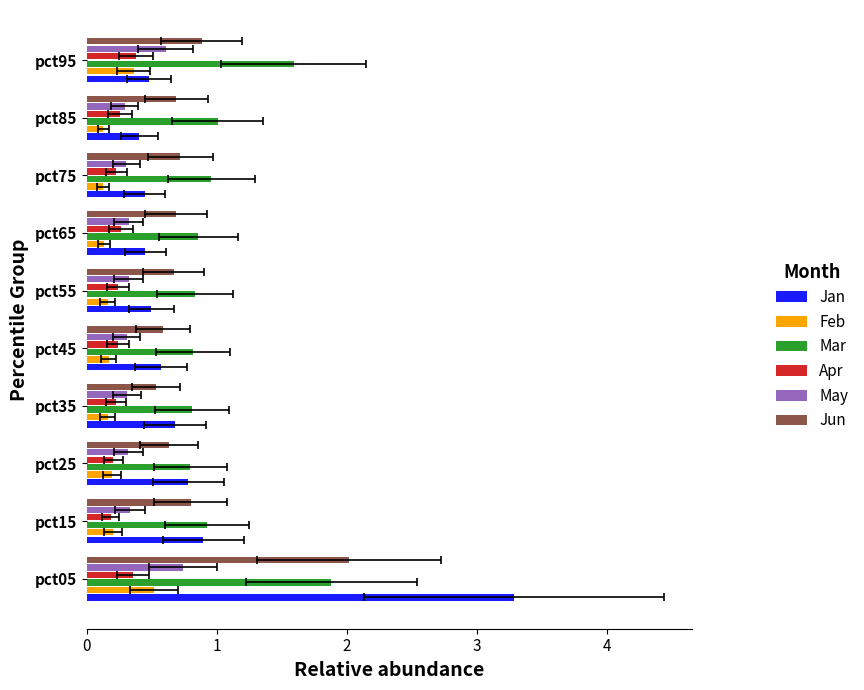

What is the value of the Jan bar at the 10th from the left?

0.5